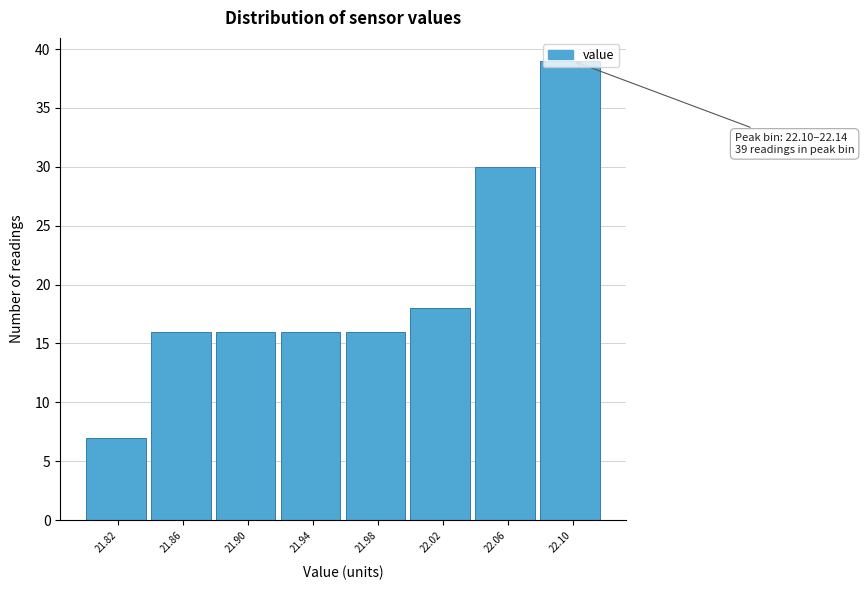

What is the value of the 3rd bar from the left?

16